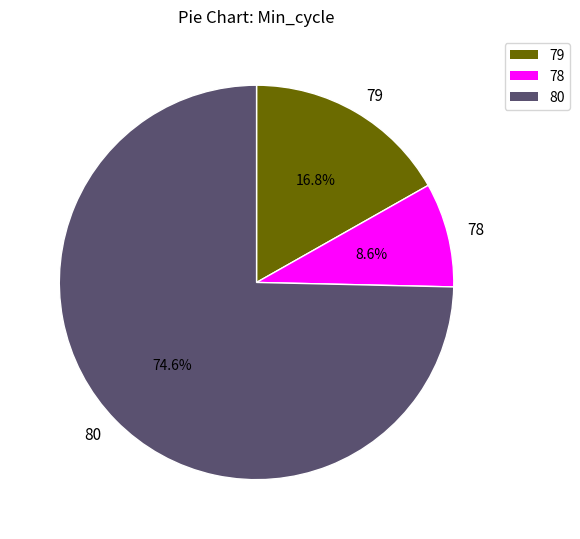

To the nearest percent, what percentage of the pie is 80?

75%